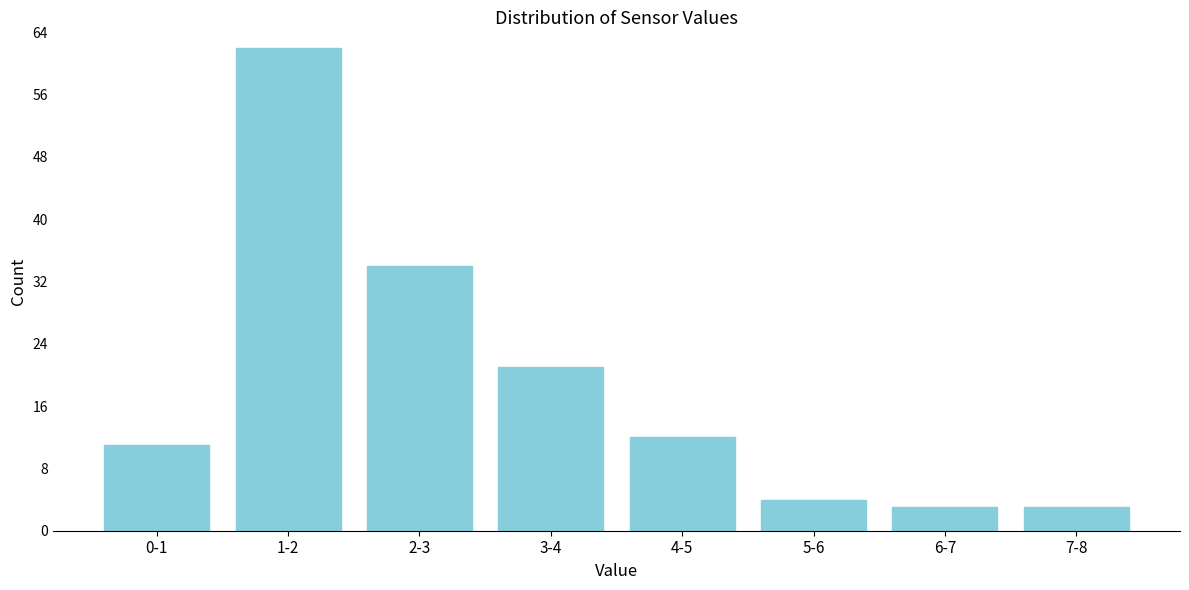

Reading left to right, extract all data points from this chart.

0-1=11	1-2=62	2-3=34	3-4=21	4-5=12	5-6=4	6-7=3	7-8=3